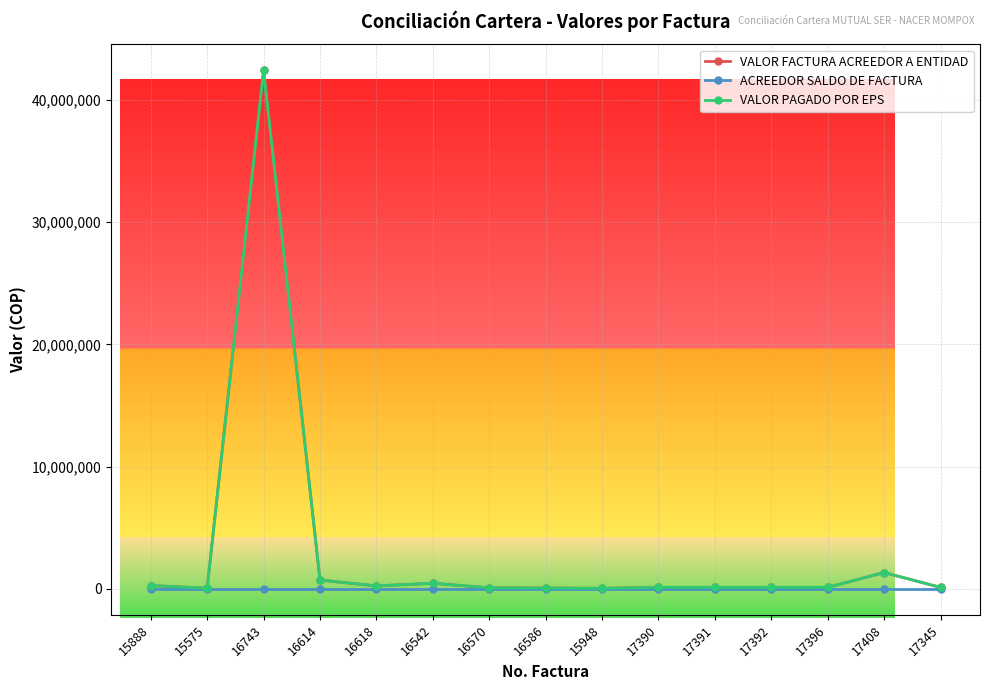

Is the value of VALOR FACTURA ACREEDOR A ENTIDAD at 15575 greater than the value of VALOR PAGADO POR EPS at 17390?

No